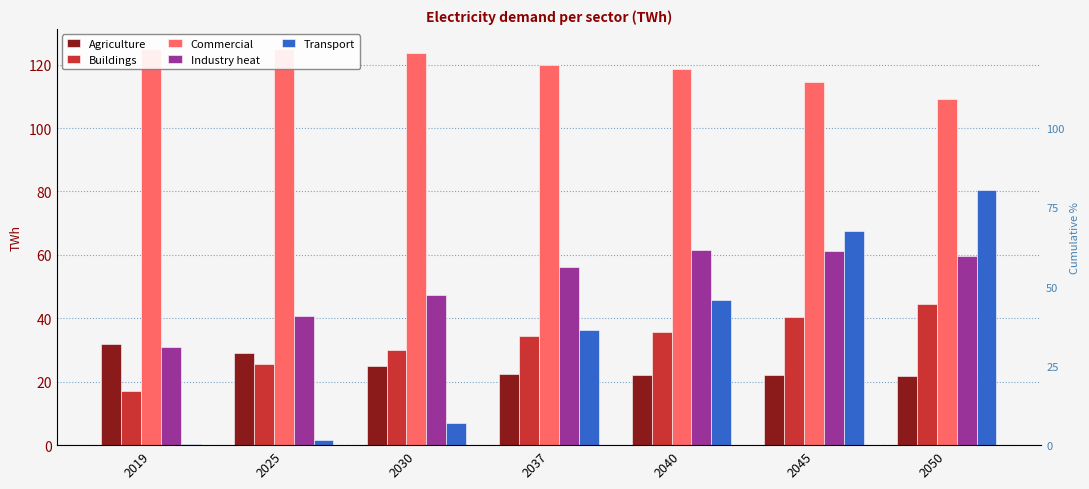

What is the value of the Commercial bar at the 4th from the left?

120.0